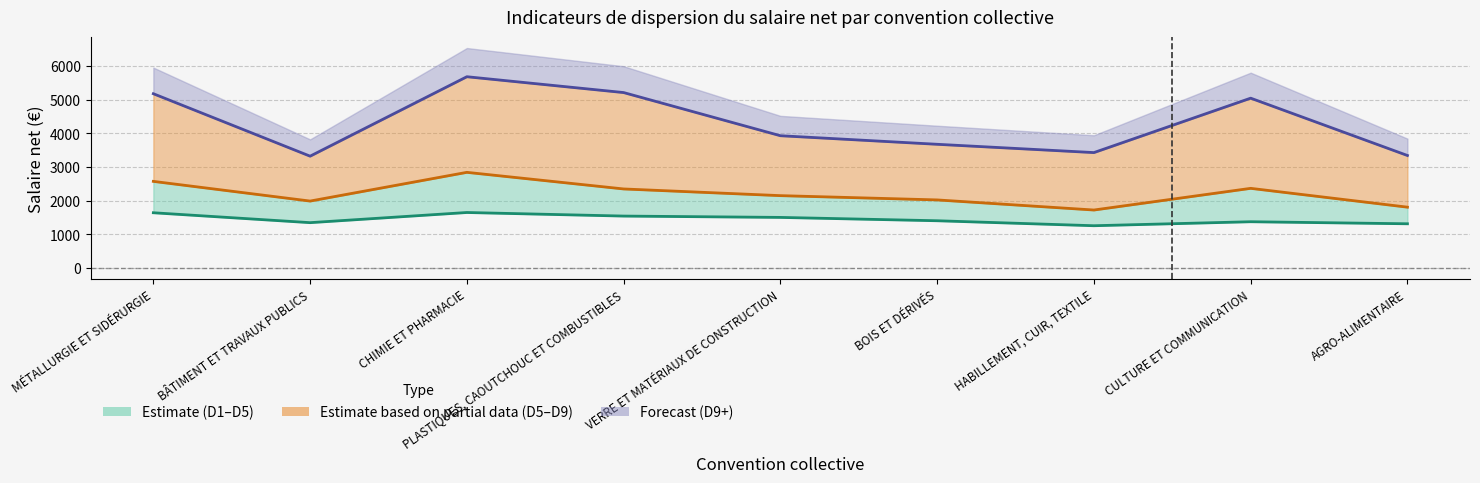

Which label corresponds to the smallest value in the chart?

HABILLEMENT, CUIR, TEXTILE